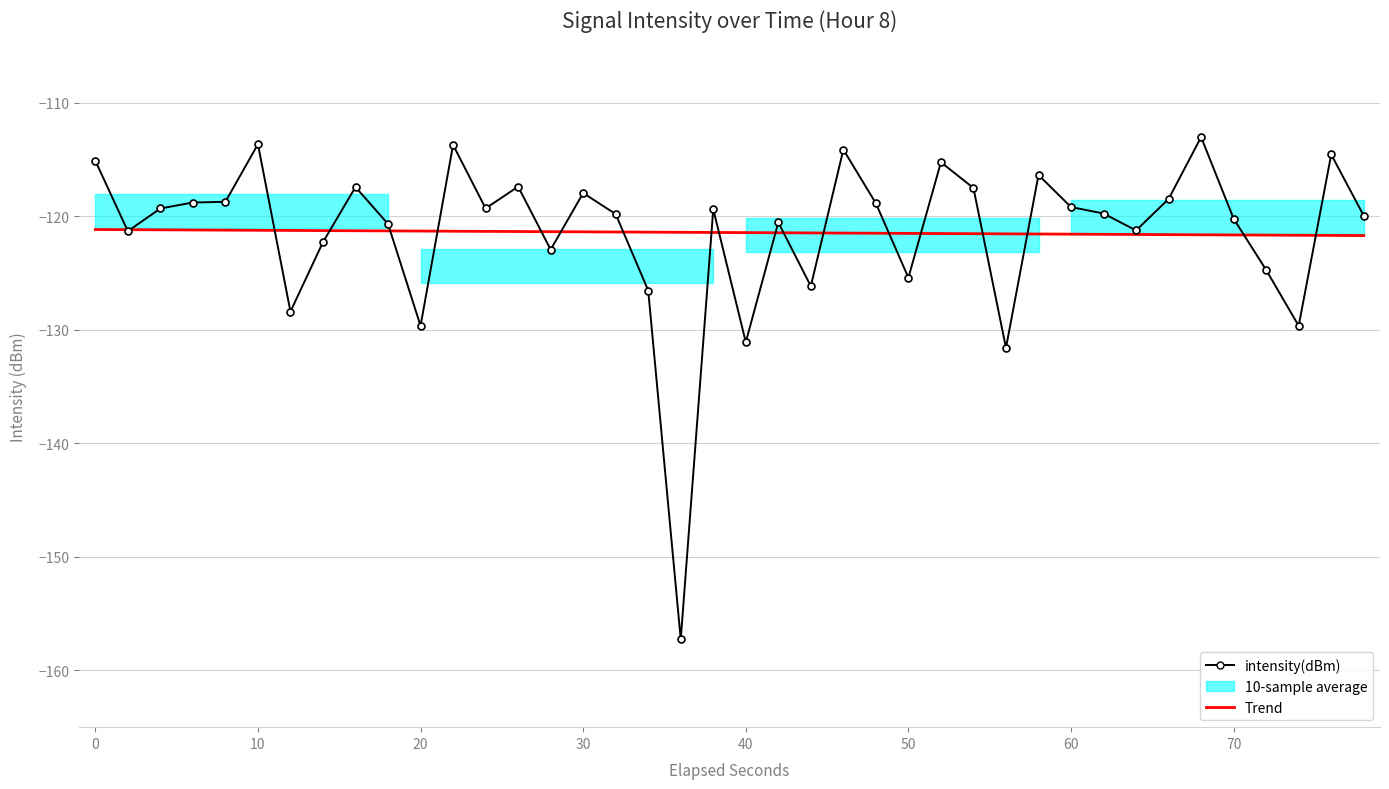

What is the sum of all intensity(dBm) values?

-4857.0